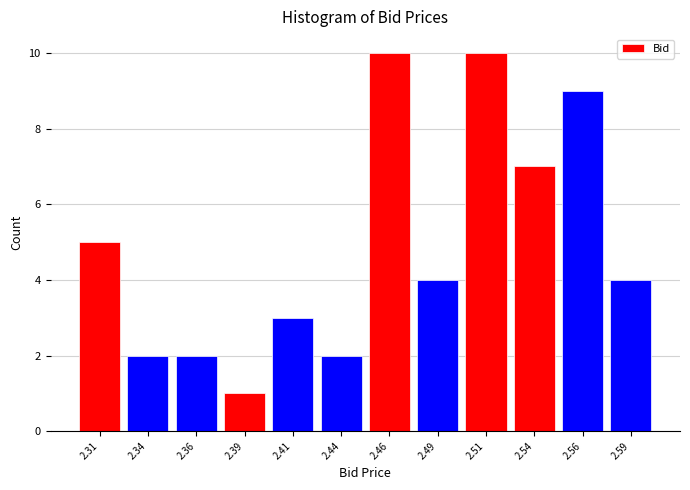

What is the height of the bar covering 2.525 to 2.550 on the x-axis? The values are not printed on the chart, so give them approximately, as read against the axis.

7